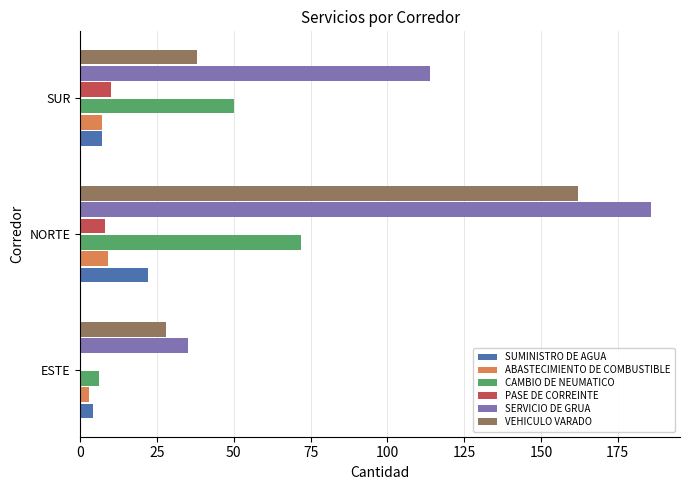

Which series has the largest total across all categories?

SERVICIO DE GRUA